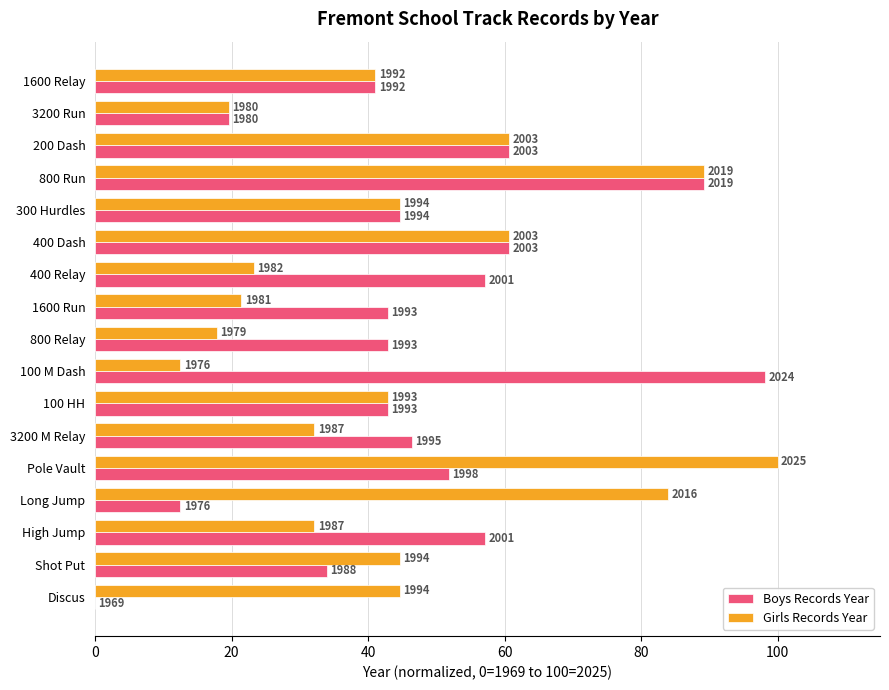

Reading left to right, extract all data points from this chart.

Boys Records Year: 0.0	33.9	57.1	12.5	51.8	46.4	42.9	98.2	42.9	42.9	57.1	60.7	44.6	89.3	60.7	19.6	41.1
Girls Records Year: 44.6	44.6	32.1	83.9	100.0	32.1	42.9	12.5	17.9	21.4	23.2	60.7	44.6	89.3	60.7	19.6	41.1